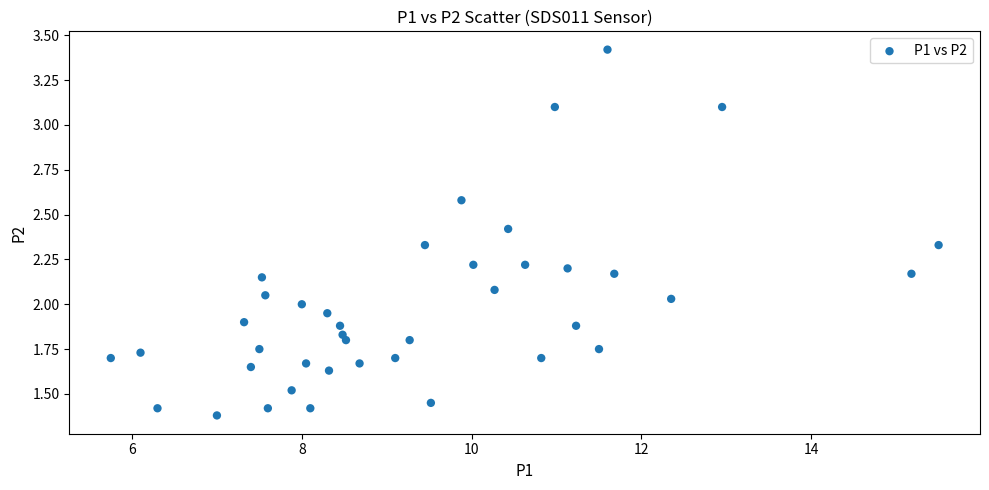

What is the range of X values (max minus min)?

9.8